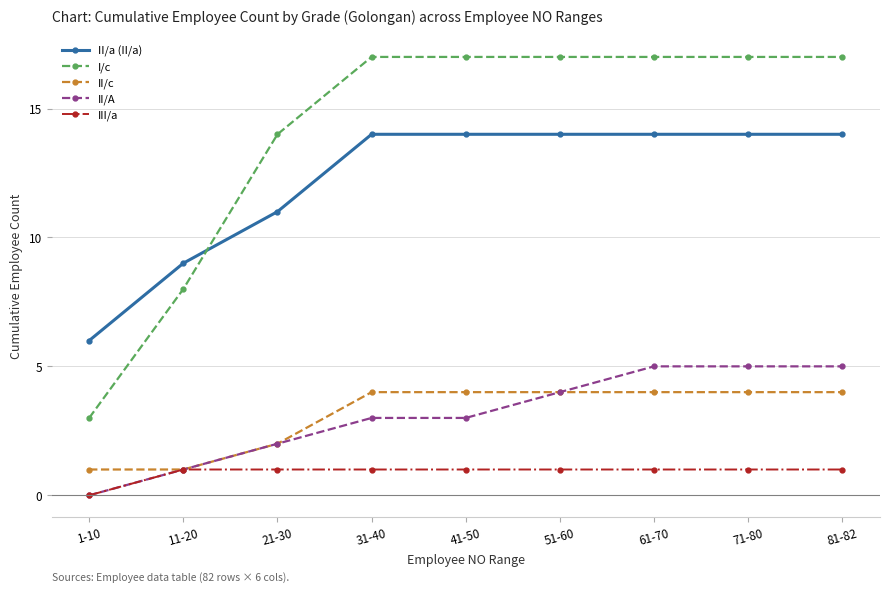

What is the sum of all II/A values?

28